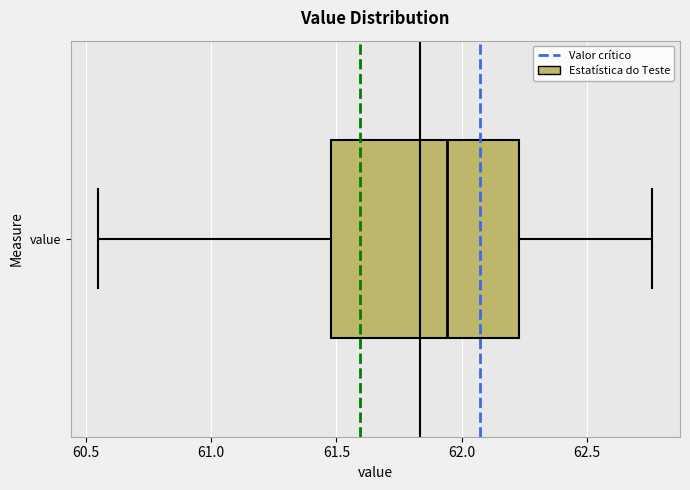

Transcribe this box plot: give where the median line is, the range the box spans, and where the two whiskers end, as read against the x-axis. The values are not printed on the chart, so give them approximately, as read against the axis.

median 61.95, box 61.50 to 62.25, whiskers 60.55 to 62.75